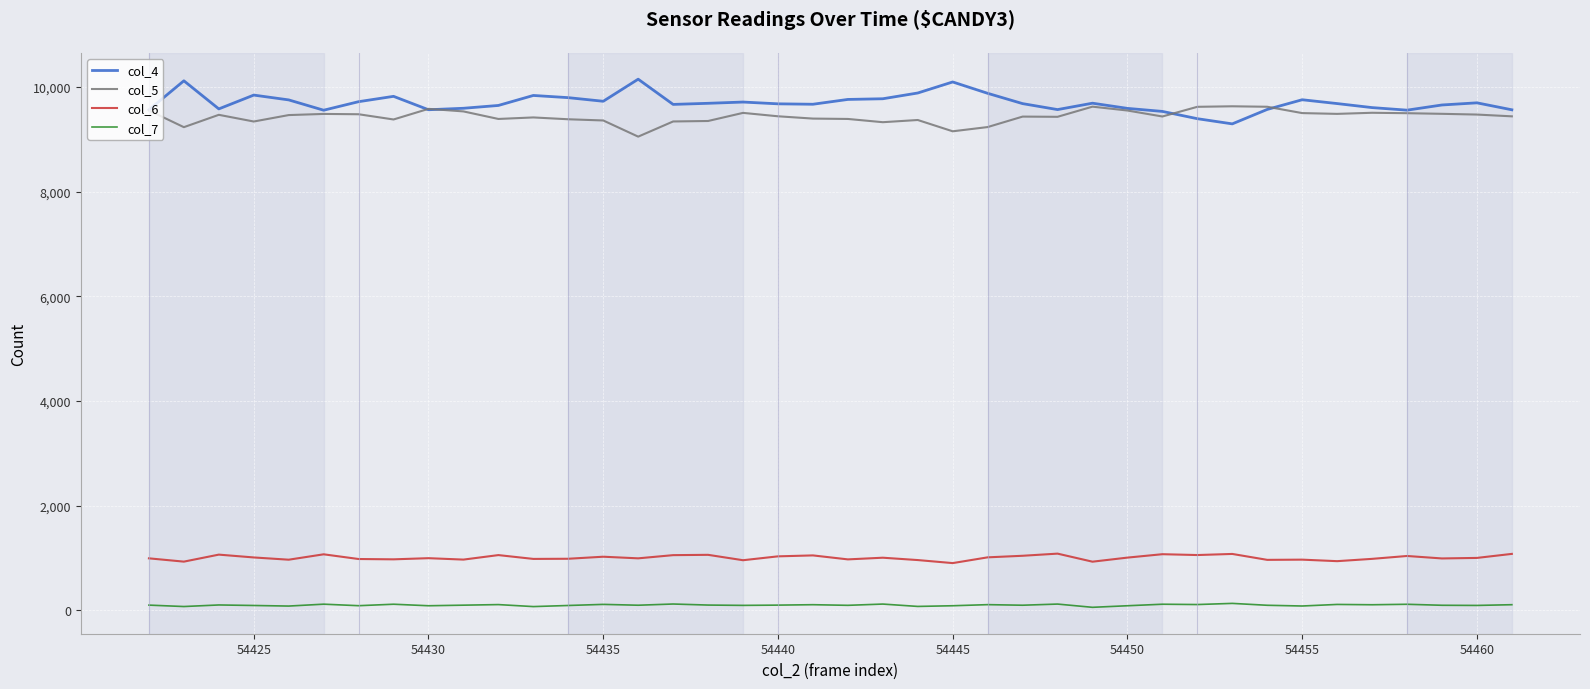

Rank the series by their maximum value, from lowest to highest.

col_7, col_6, col_5, col_4